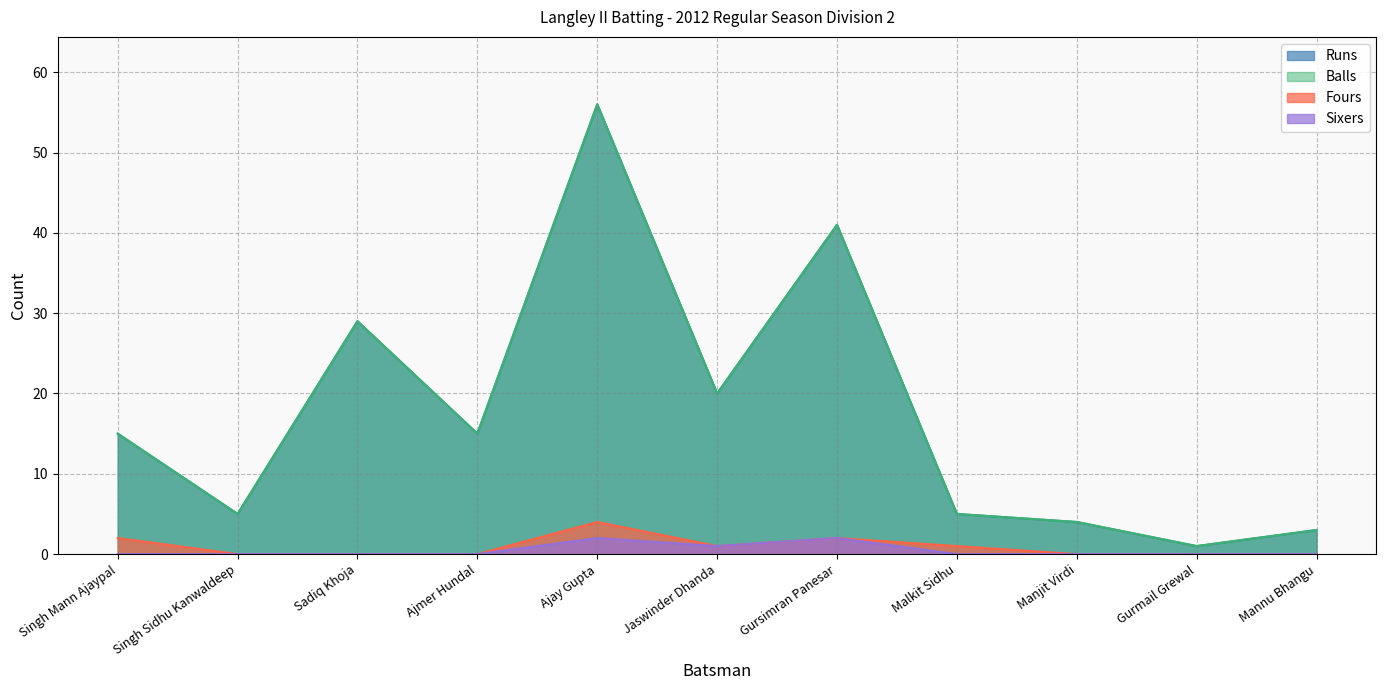

True or false: Runs and Sixers cross at least once.

False